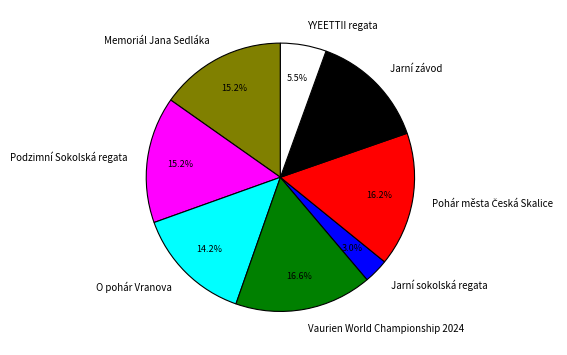

Which has a higher value, Podzimní Sokolská regata or Jarní sokolská regata?

Podzimní Sokolská regata